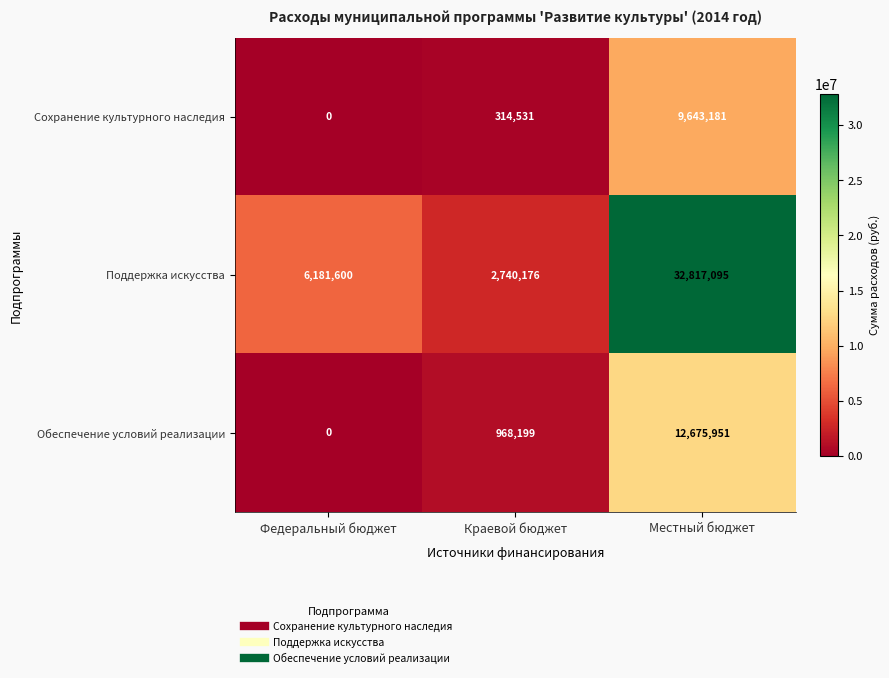

What is the difference between the highest and lowest values at Местный бюджет?

23173914